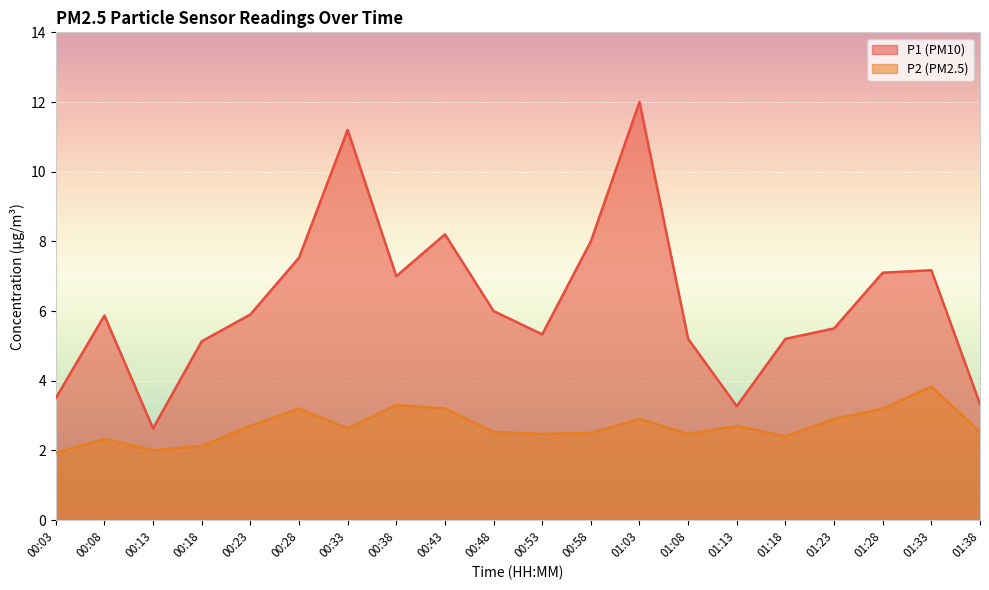

Which series has the largest total across all categories?

P1